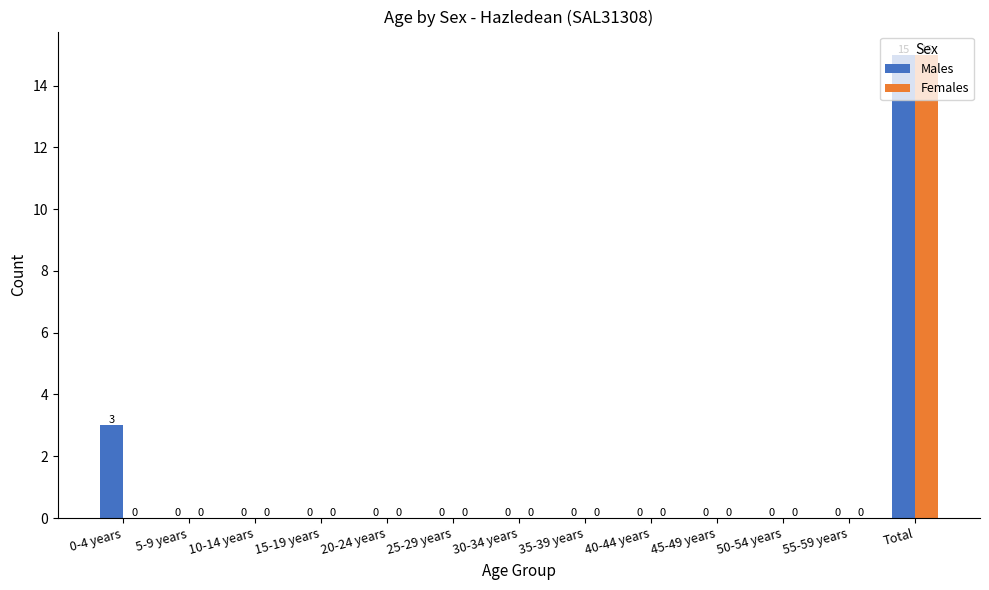

Which category has the highest value across all series?

Total